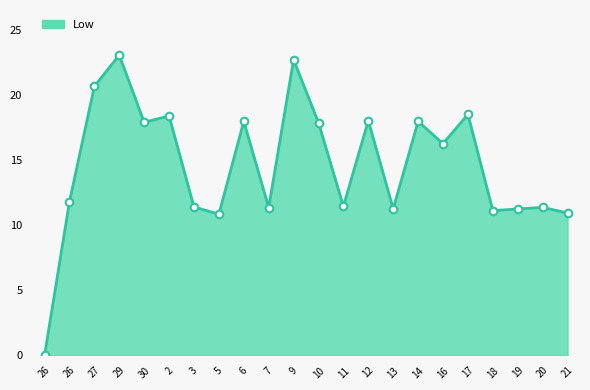

What is the change in value from 5 to 6?

+7.1